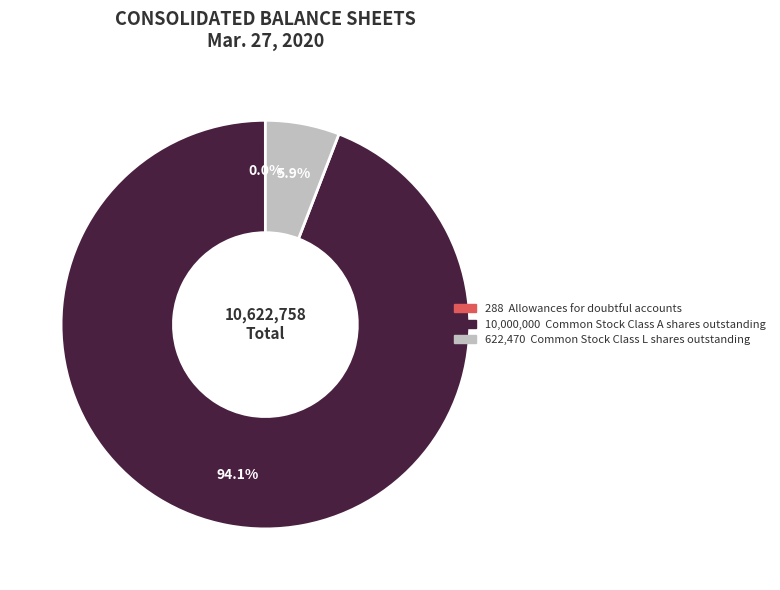

Does any single category account for the majority?

Yes